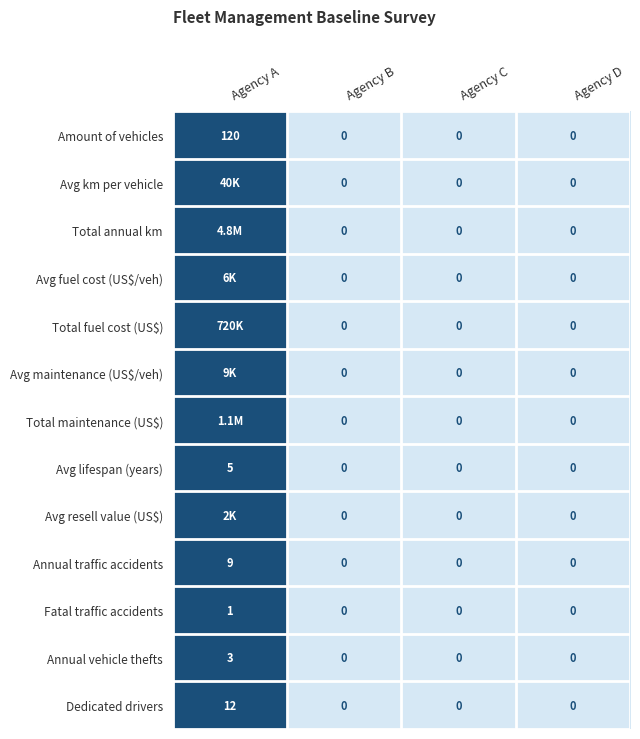

How many values in Avg lifespan (years) are above zero?

1